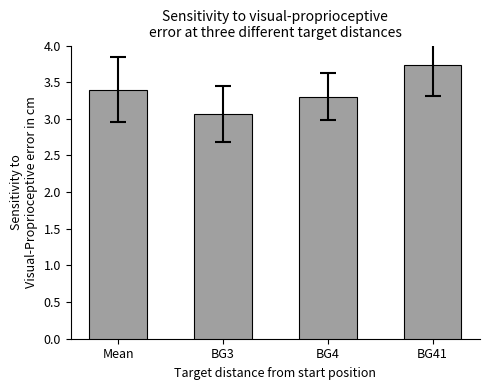

Reading right to left, list all the values displayed in this chart.

BG41=3.7	BG4=3.3	BG3=3.1	Mean=3.4